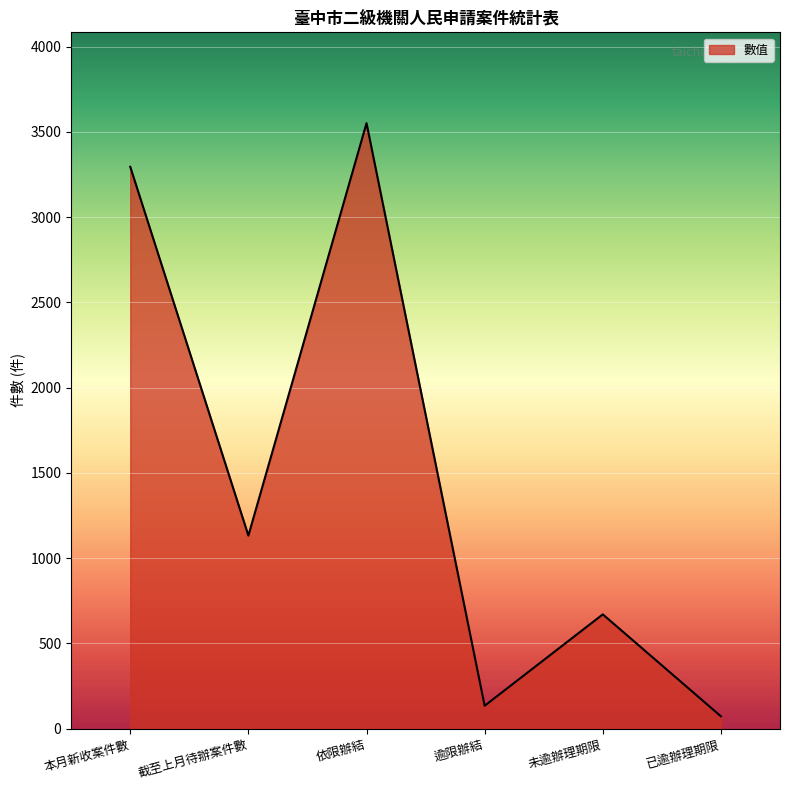

The chart shows a value of 4778 at 依限辦結. True or false?

False